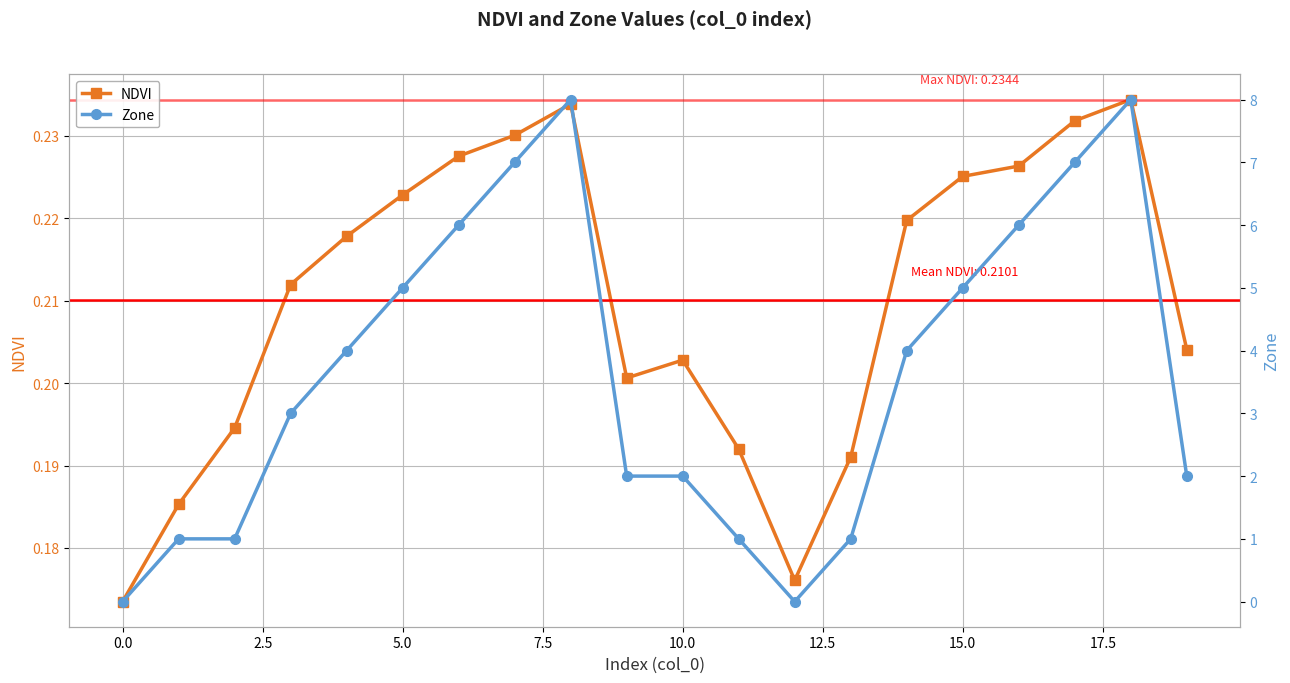

Which series has the largest range (max minus min)?

Zone